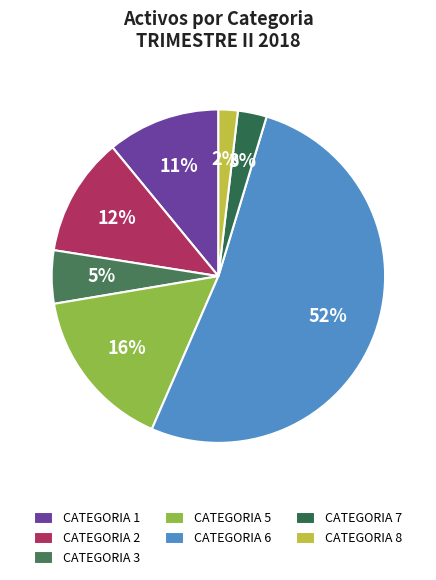

What is the change in value from CATEGORIA 6 to CATEGORIA 7?

-40748607.8